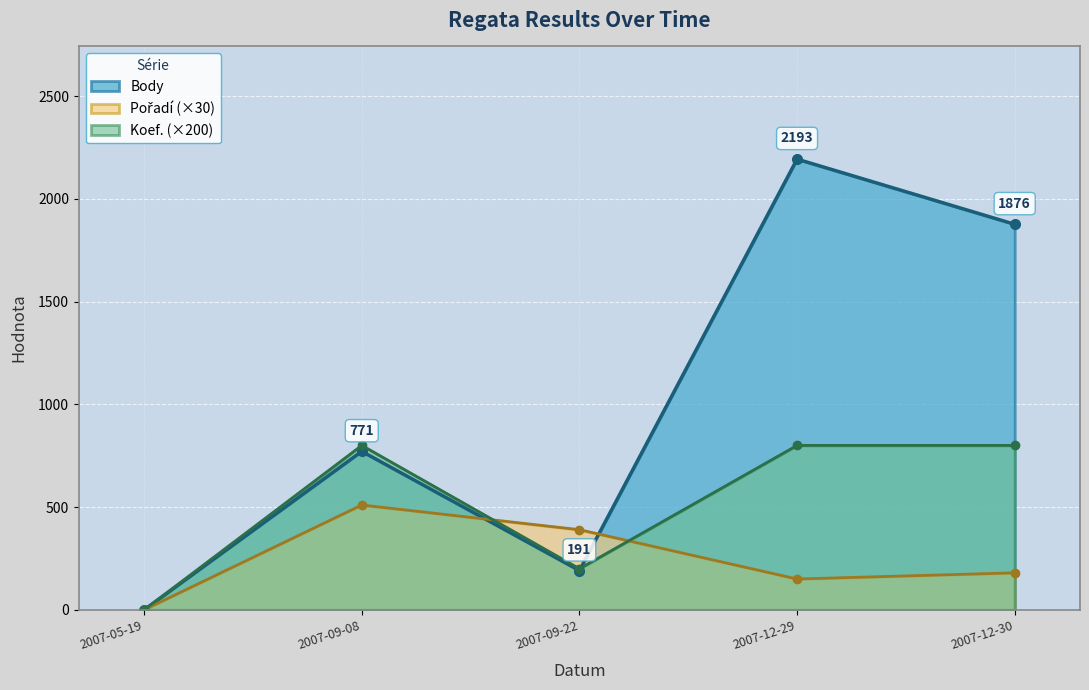

How many times do Body and Koef. cross each other?

1